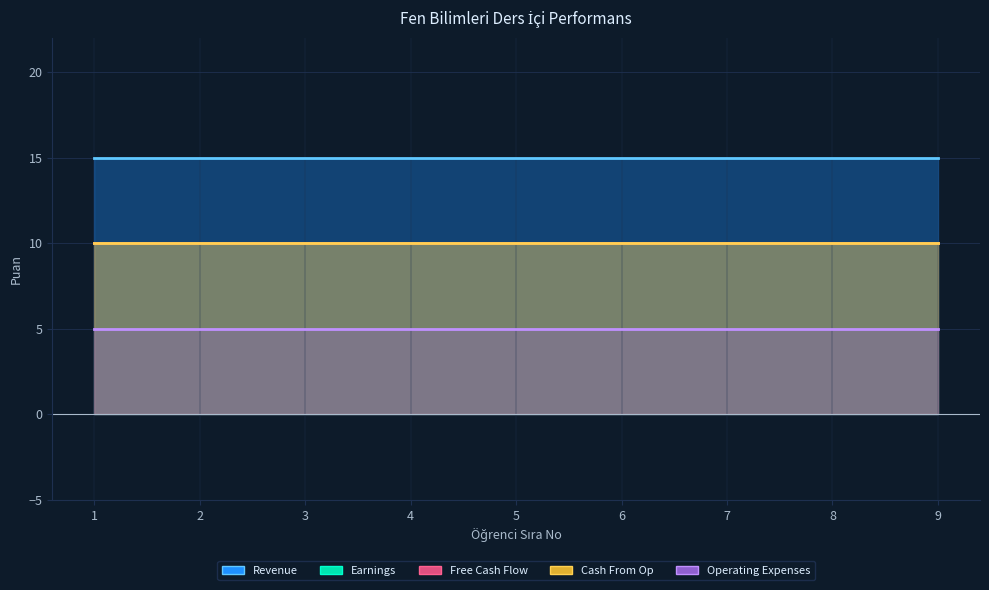

True or false: Earnings and Cash From Op cross at least once.

False